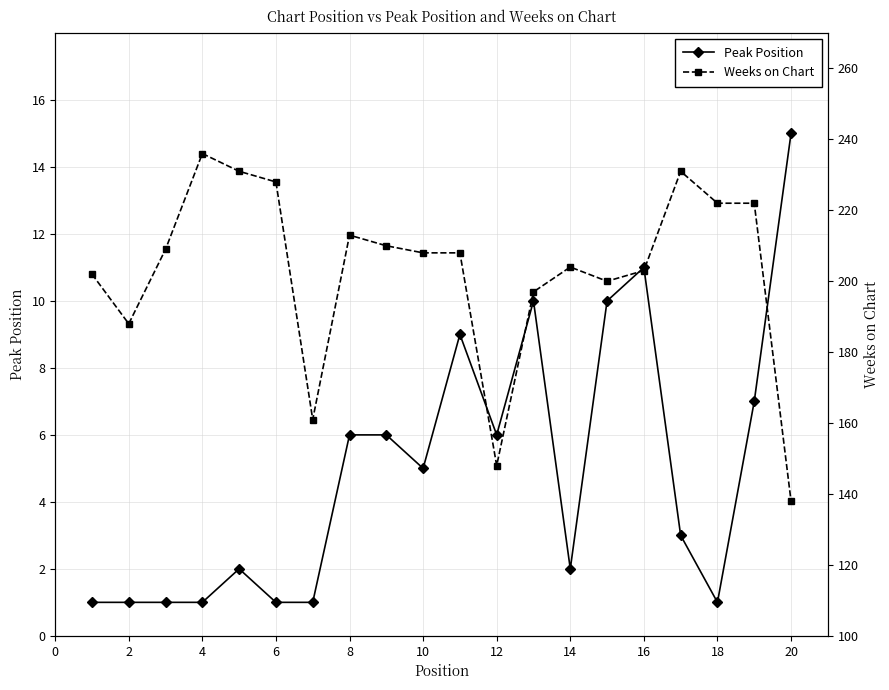

The value of Peak Position at 4 is 1. True or false?

True